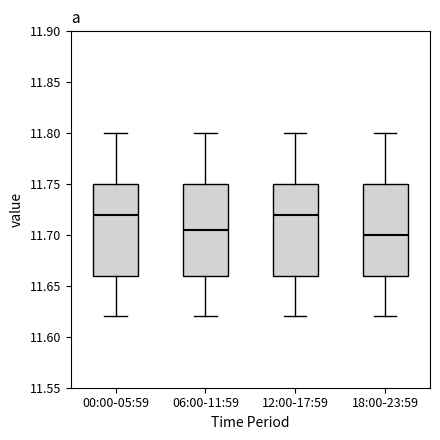

Reading left to right, read every box against the y-axis: the position of its median line, the range the box covers, and the ends of its whiskers. The values are not printed on the chart, so give them approximately, as read against the axis.

00:00-05:59: median 11.720, box 11.660 to 11.750, whiskers 11.620 to 11.800
06:00-11:59: median 11.705, box 11.660 to 11.750, whiskers 11.620 to 11.800
12:00-17:59: median 11.720, box 11.660 to 11.750, whiskers 11.620 to 11.800
18:00-23:59: median 11.700, box 11.660 to 11.750, whiskers 11.620 to 11.800